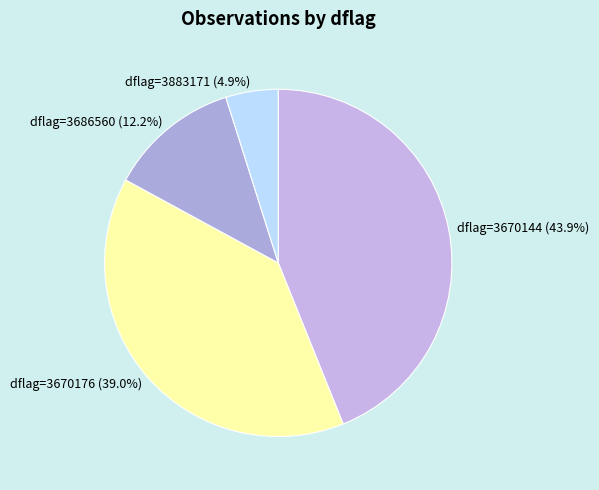

How many slices are in this pie chart?

4